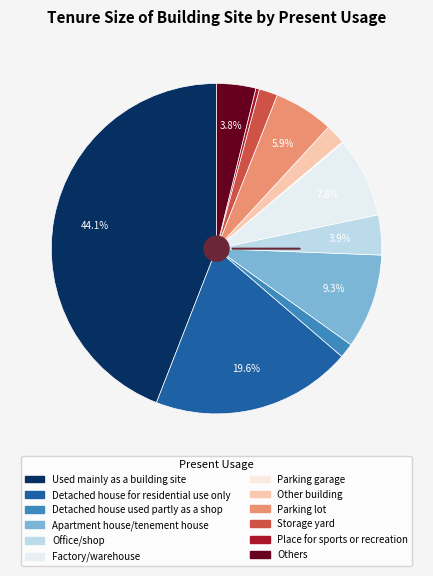

To the nearest percent, what is the difference between the largest and smallest slice percentages?

44%